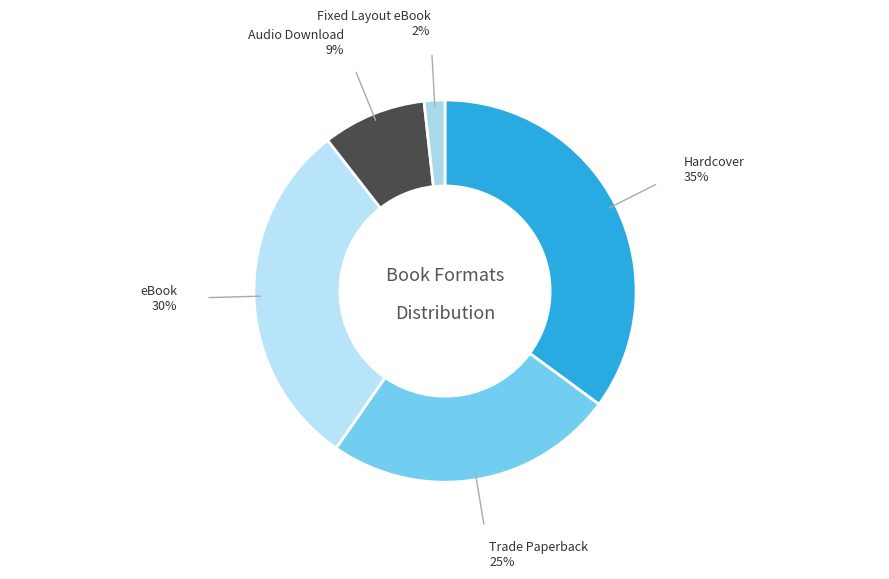

Does Fixed Layout eBook account for over 50% of the chart?

No